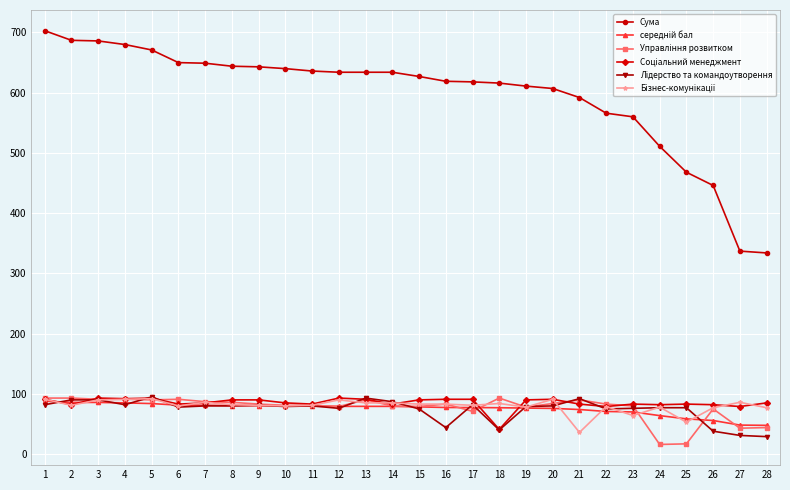

At how many categories does at least one series exceed 420?

26